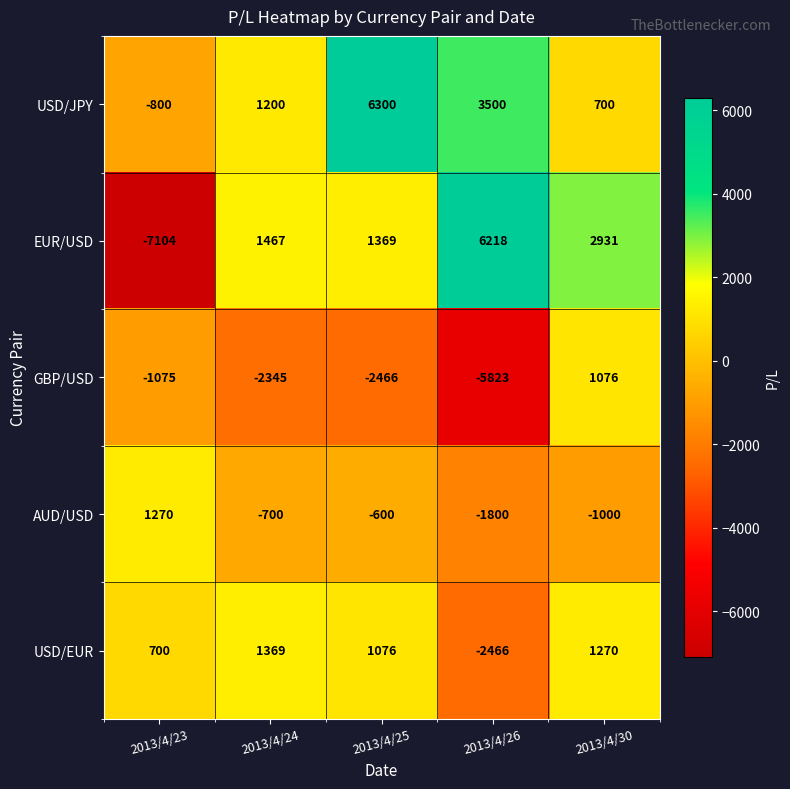

Rank the series at 2013/4/23 from highest to lowest value.

AUD/USD, USD/EUR, USD/JPY, GBP/USD, EUR/USD